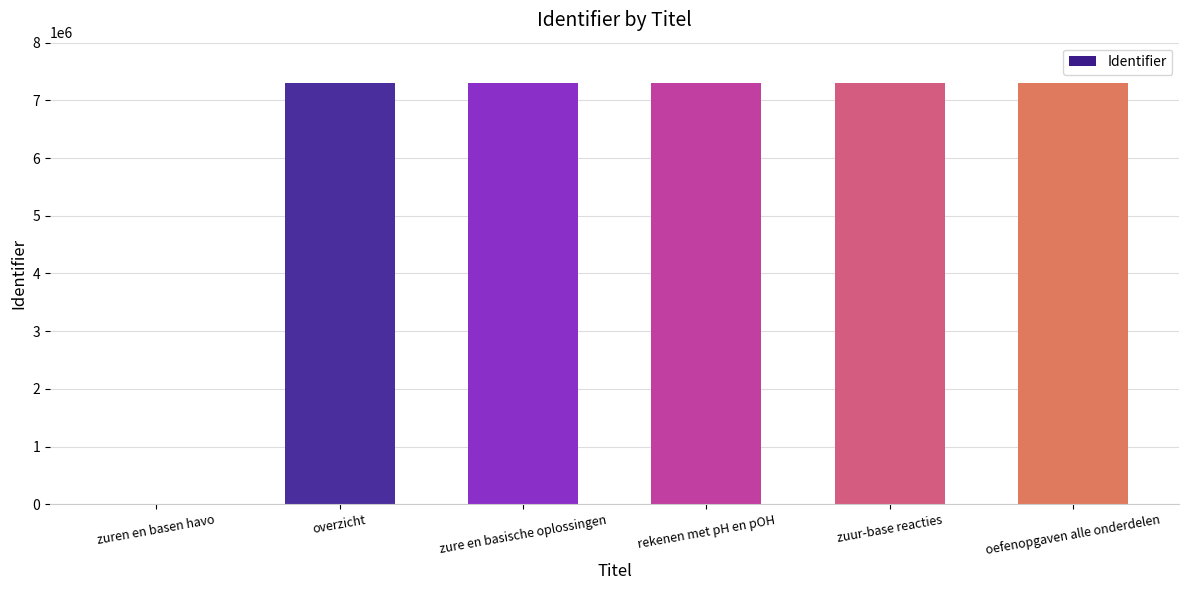

What is the maximum value shown in the chart?

7308282